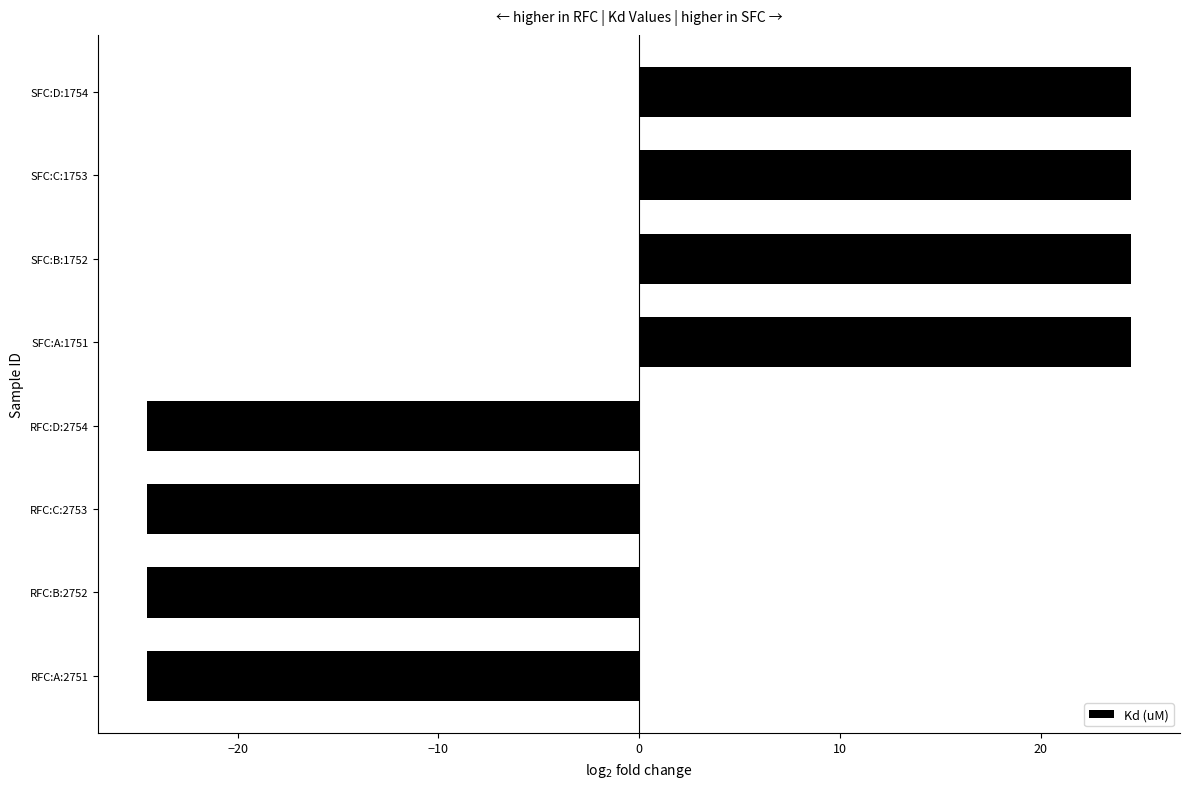

What is the difference between the second highest and minimum values?

49.0